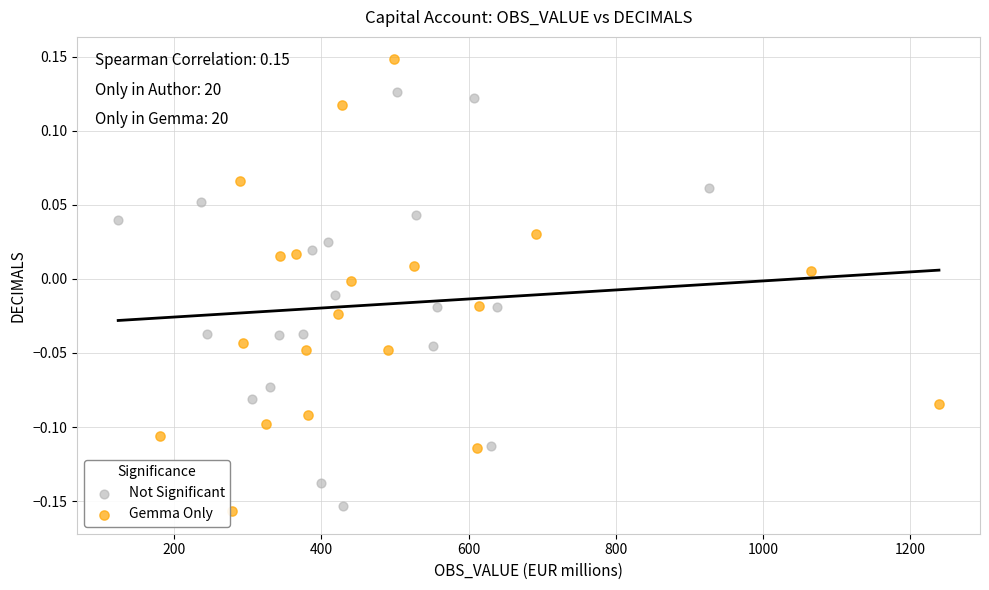

Which series has the largest Y range (max minus min)?

Gemma Only